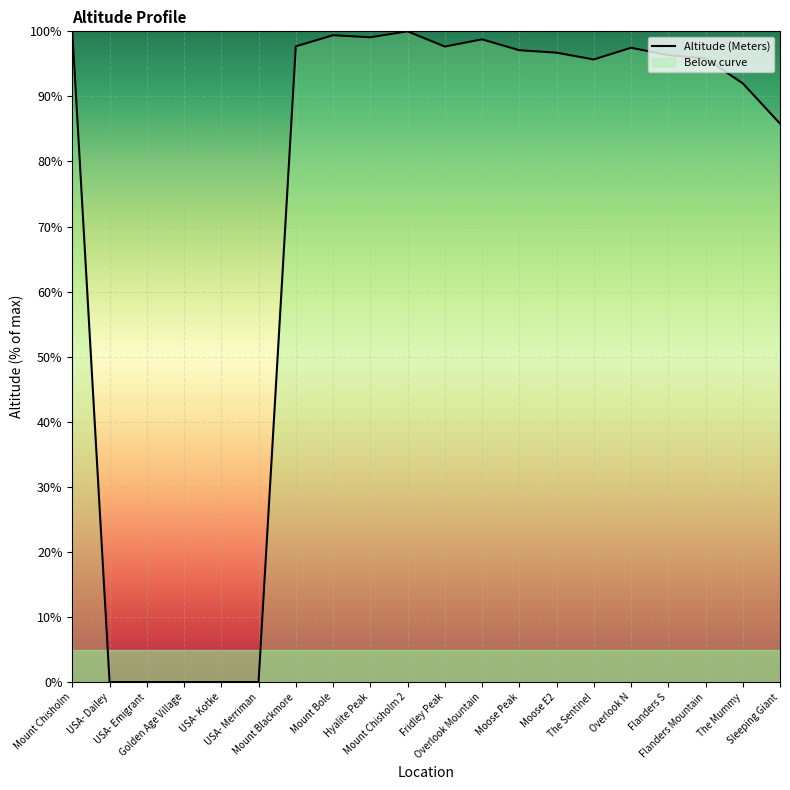

The chart shows a value of 99.4 at Mount Bole. True or false?

True